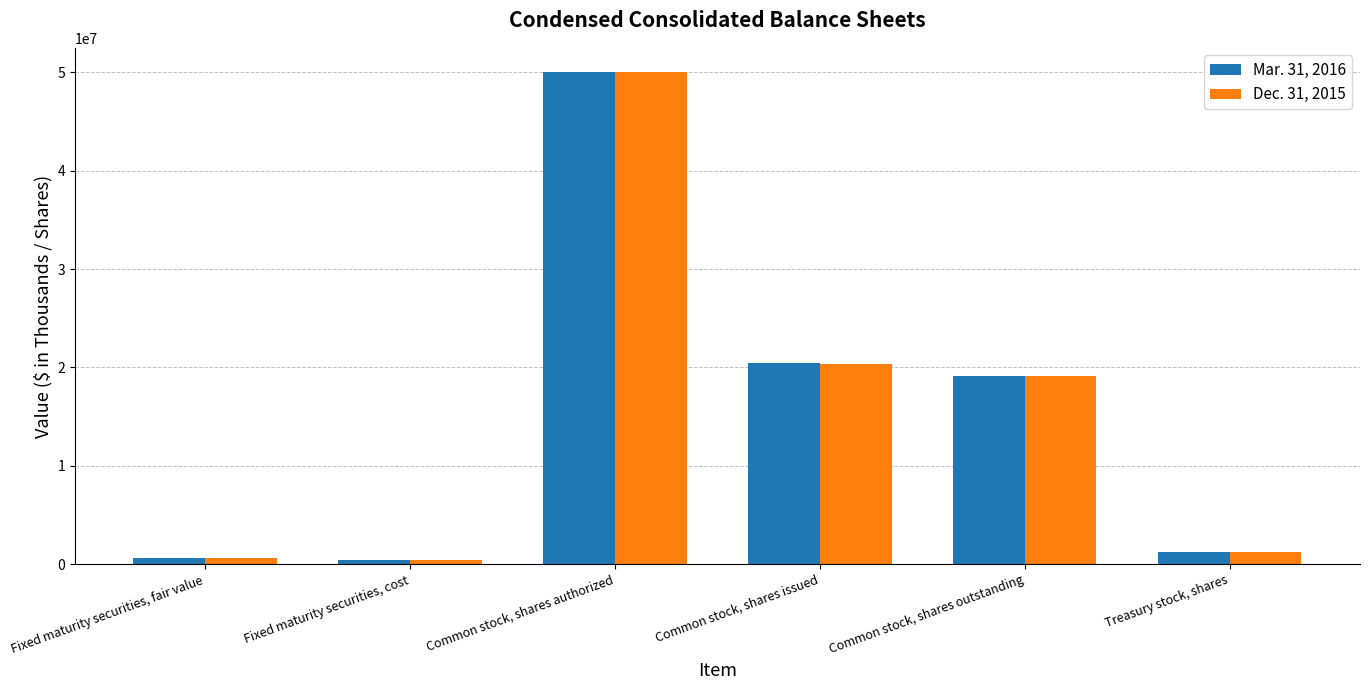

What is the label of the 2nd bar from the left?

Fixed maturity securities, cost